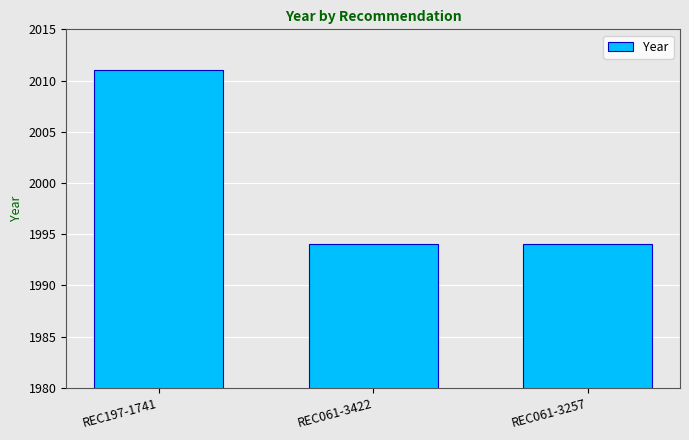

Does the chart contain stacked bars?

No